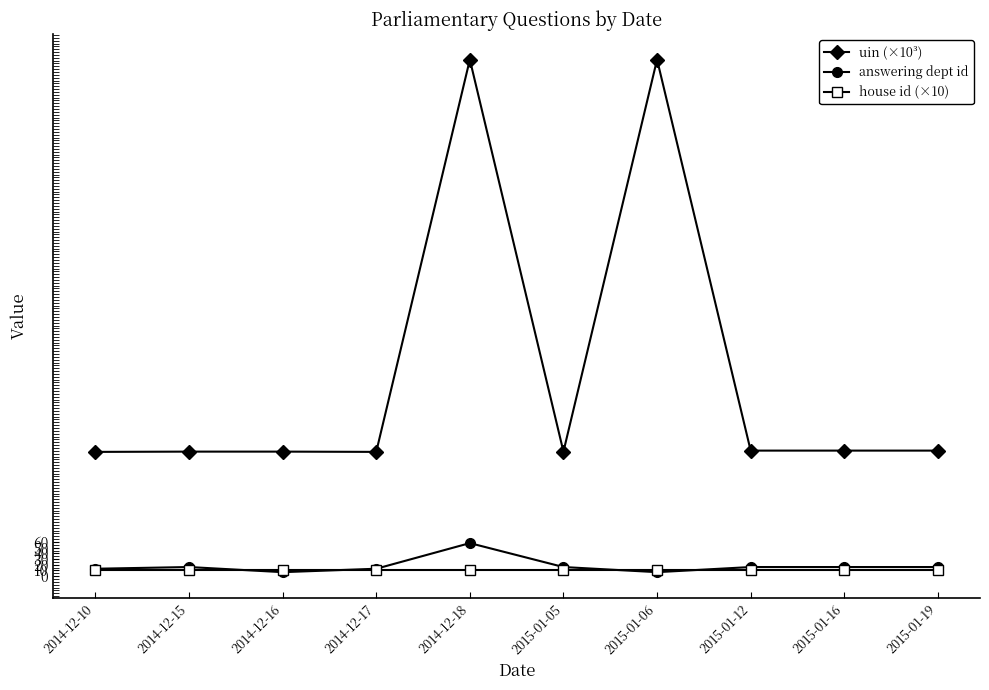

In answering dept id, how many points are lower than both neighbors (excluding endpoints)?

2